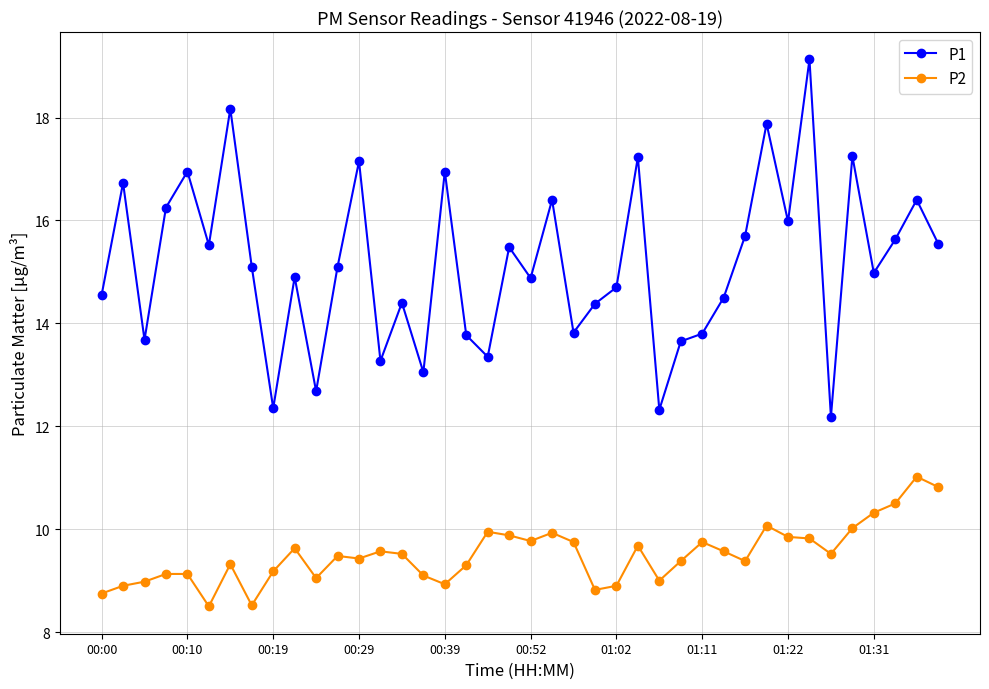

List the series in order of their overall mean, highest first.

P1, P2